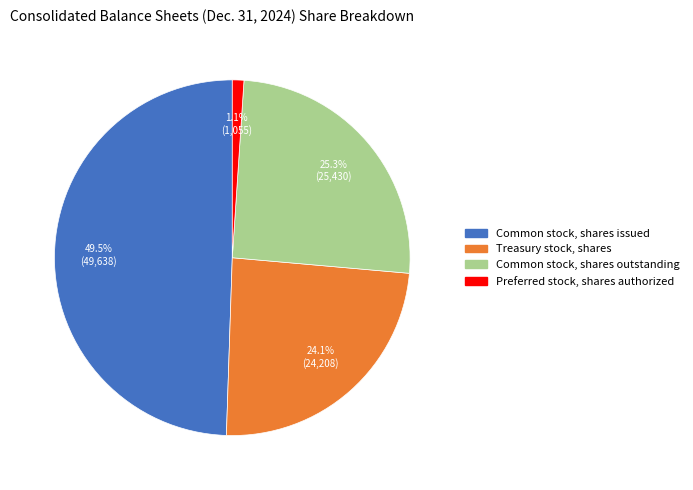

Which category has the smallest portion of the pie?

Preferred stock, shares authorized